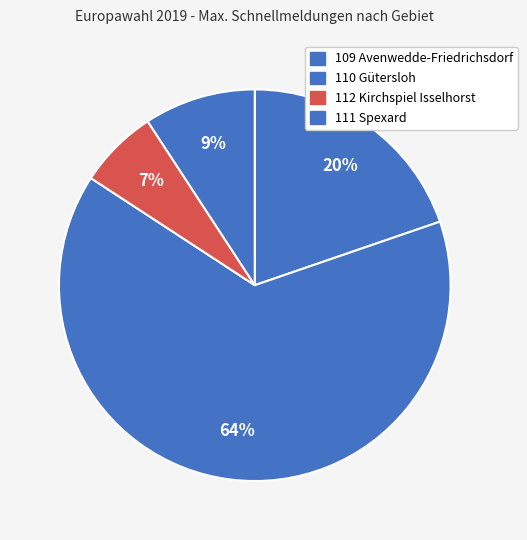

Which category has the smallest portion of the pie?

112 Kirchspiel Isselhorst